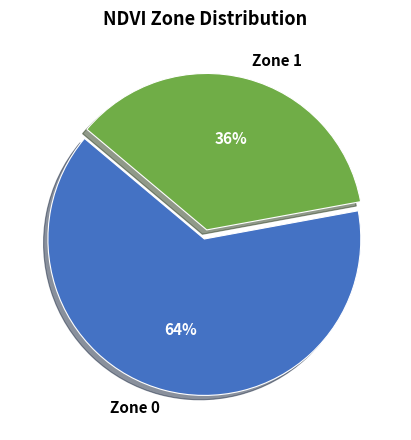

Between Zone 1 and Zone 0, which is larger?

Zone 0